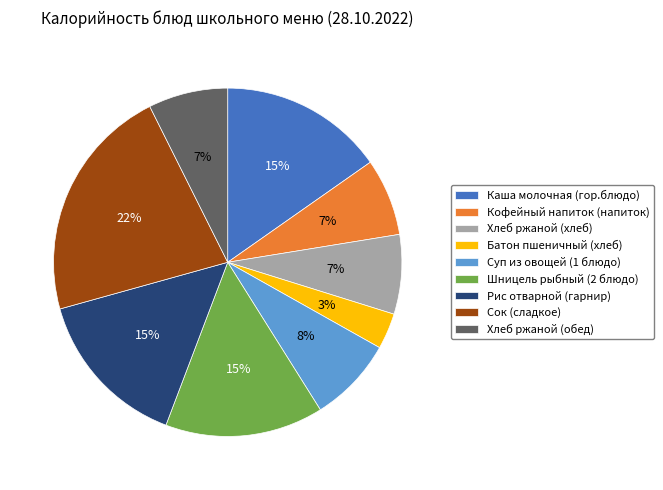

Is it true that Шницель рыбный (2 блюдо) is 15% of the pie?

True